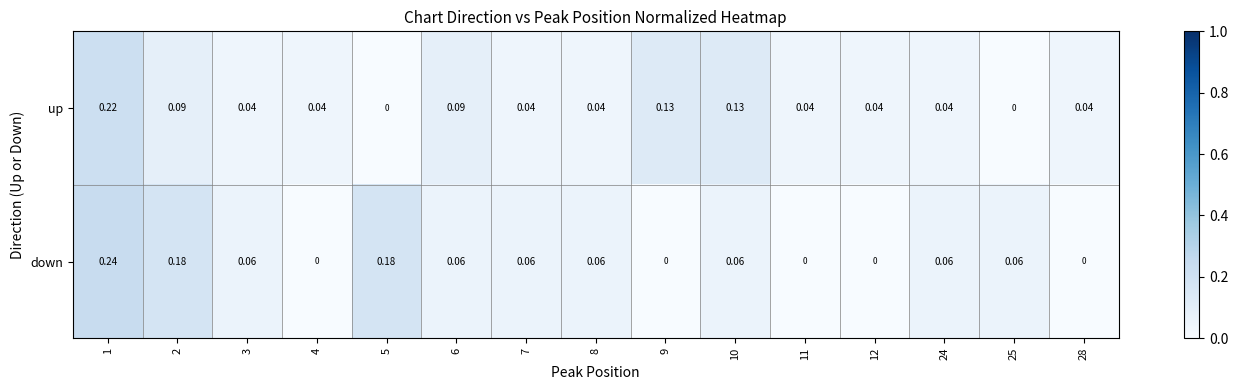

Is the value of up at 12 greater than the value of down at 25?

No